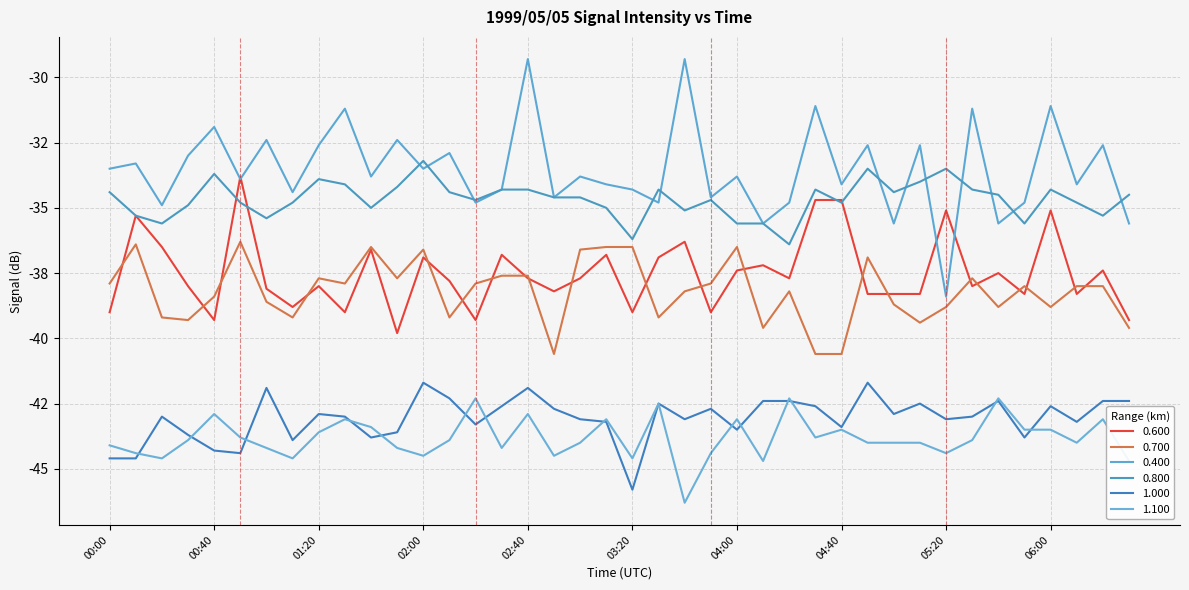

True or false: 1.100 and 0.600 intersect in this chart.

False